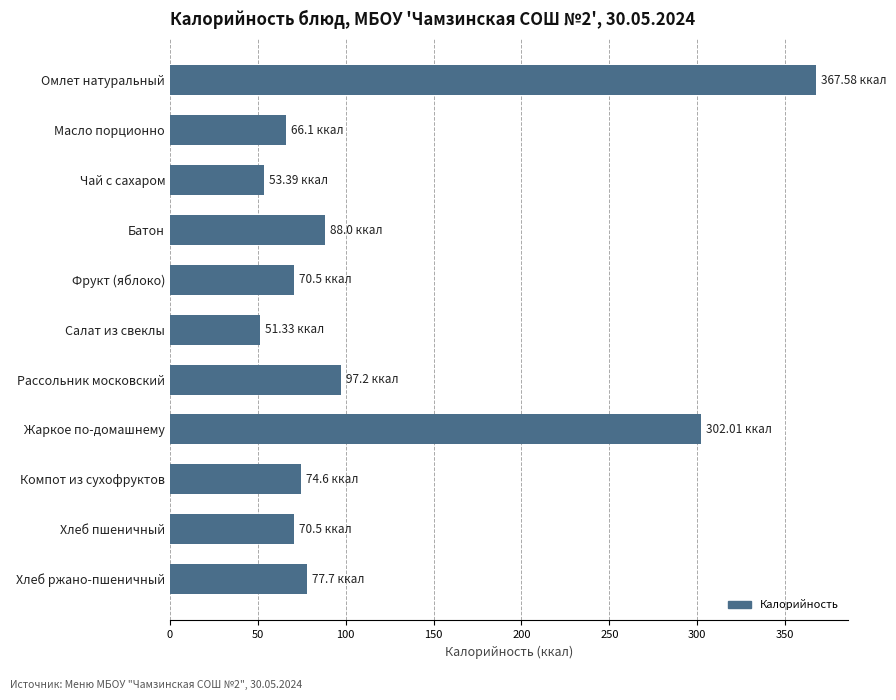

What is the label of the 8th bar from the bottom?

Батон